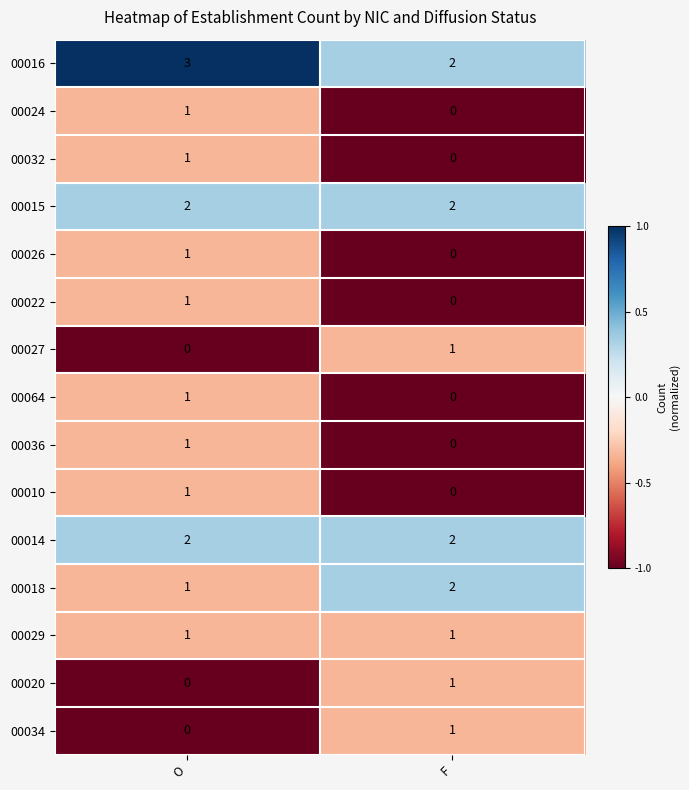

What is the difference between the highest and lowest values at O?

3